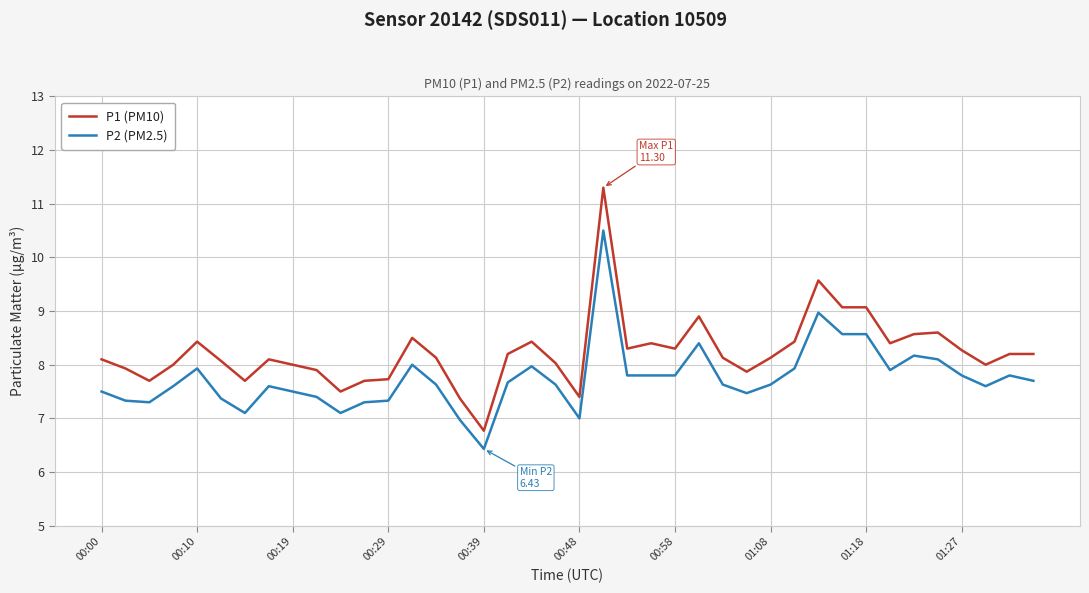

Which series has the largest total across all categories?

P1 (PM10)